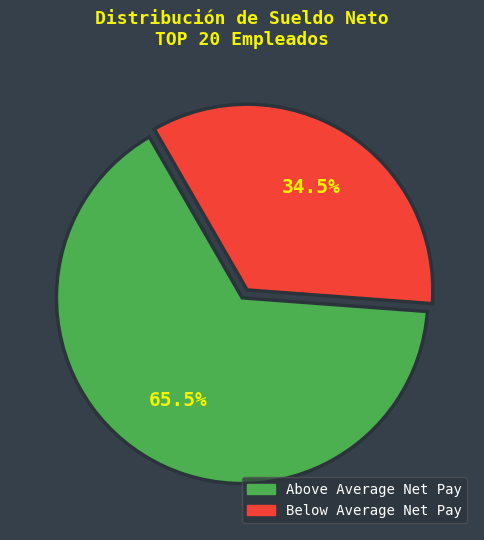

Is there any slice that represents more than half of the pie?

Yes